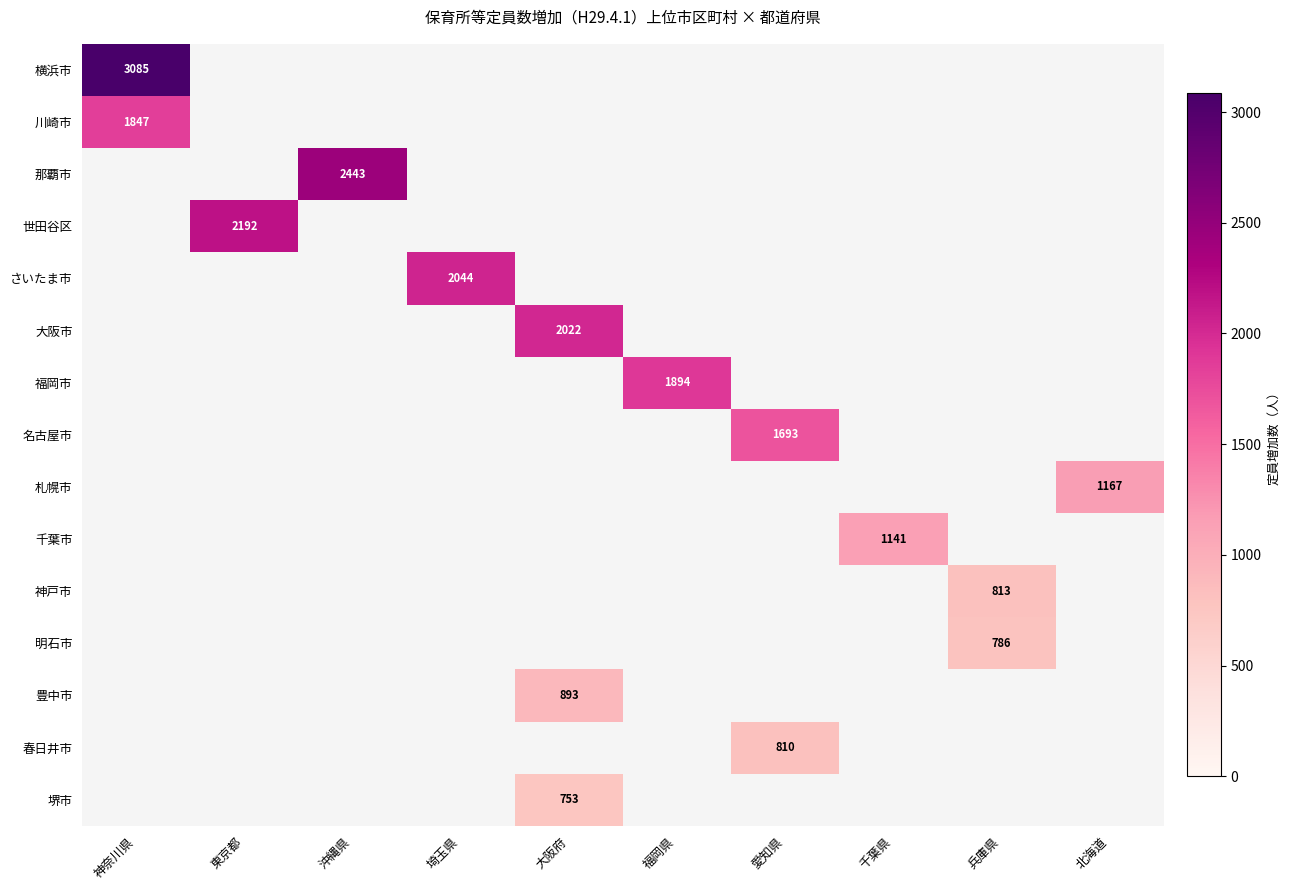

True or false: 川崎市 has a value of 2739 at 神奈川県.

False